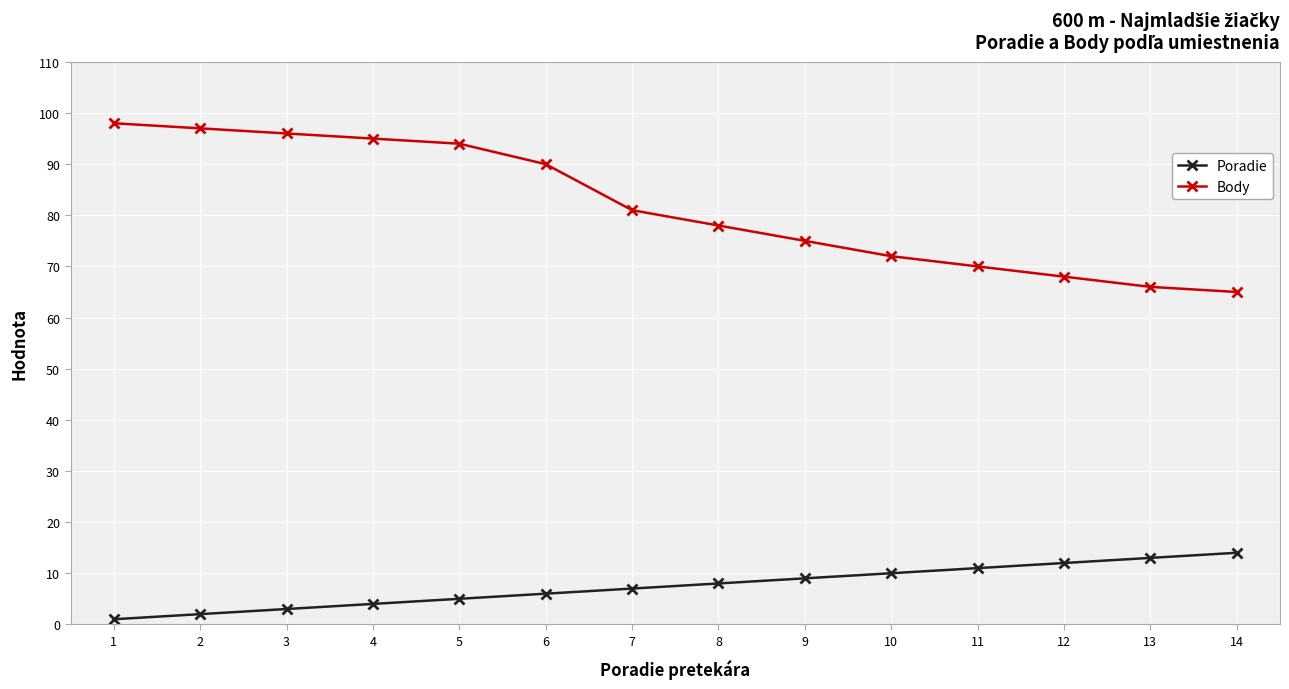

Which series has the largest range (max minus min)?

Body